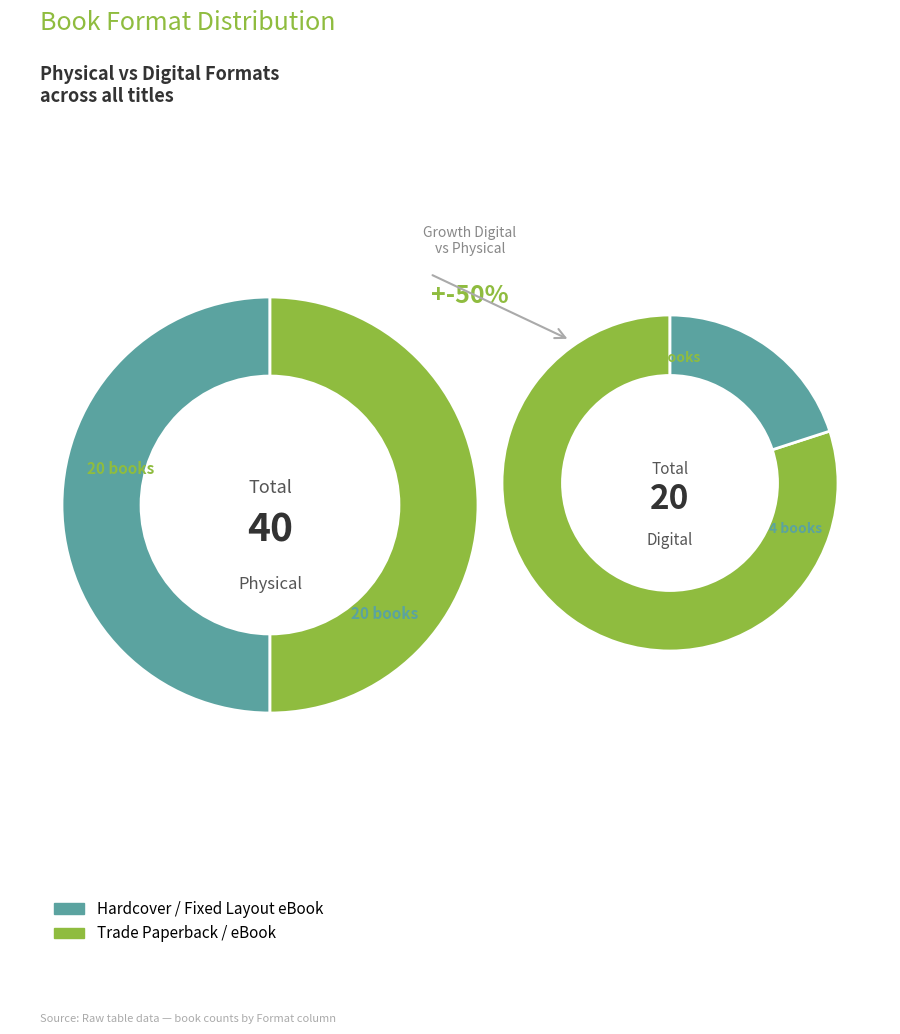

Does any single category account for the majority?

No